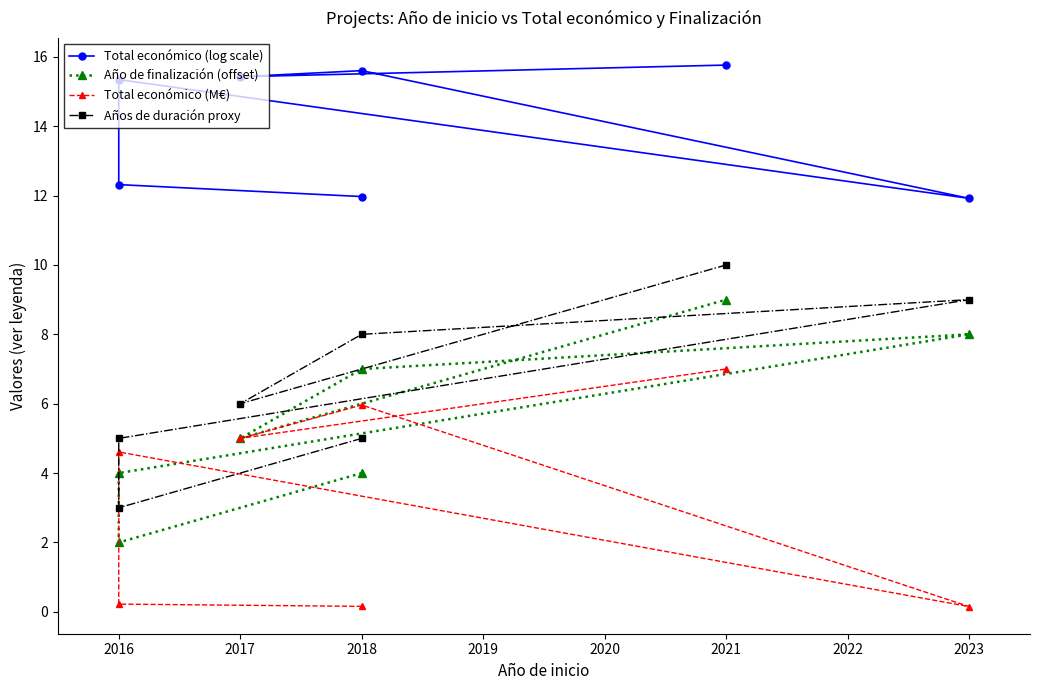

Is the value of Año de finalización (offset) at 2017 greater than the value of Años de duración proxy at 2018?

No